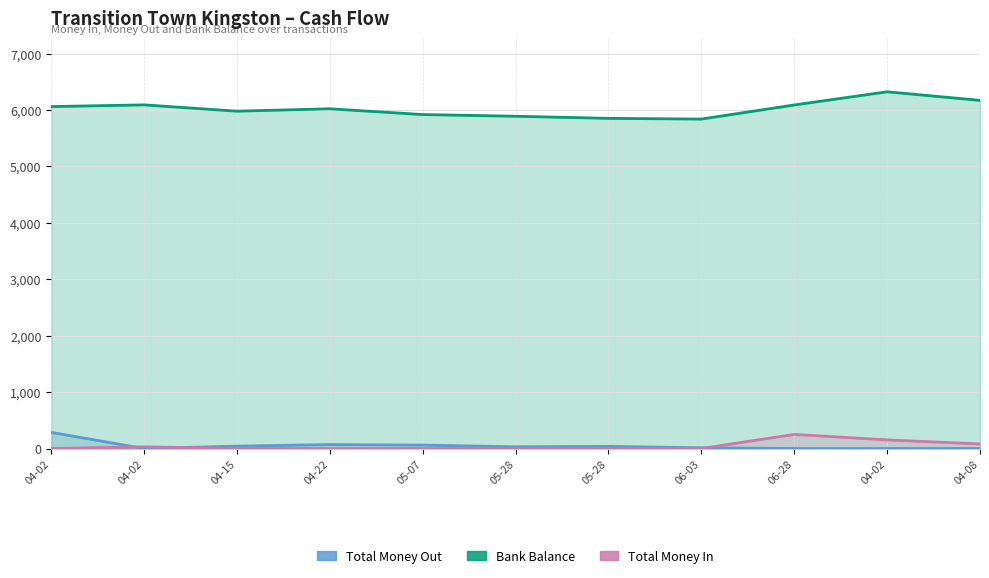

Which series has the largest range (max minus min)?

Bank Balance